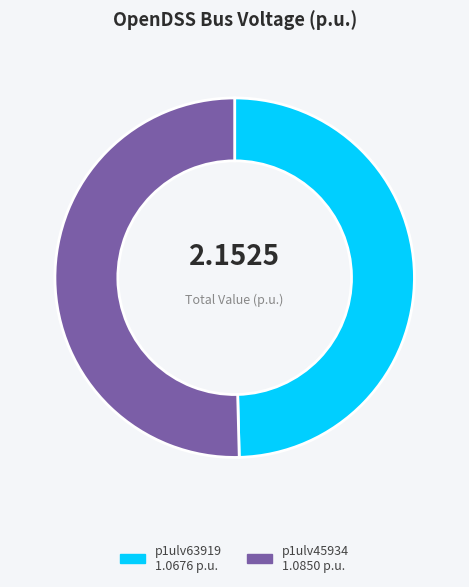

Which category has the smallest portion of the pie?

p1ulv63919